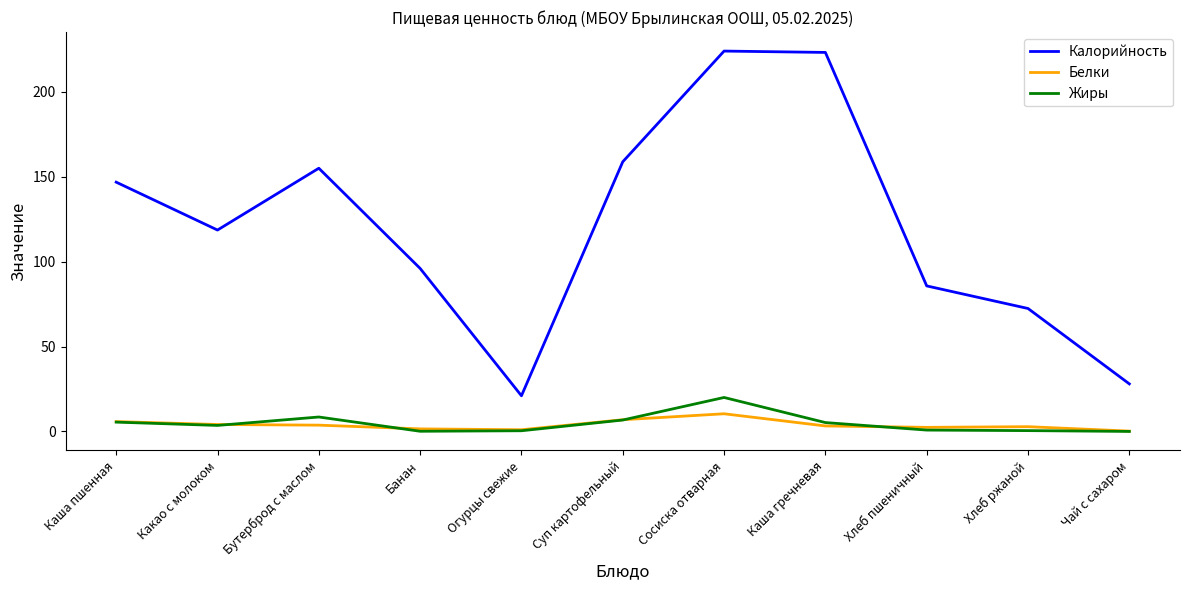

At which category is the sum across all series the highest?

Сосиска отварная